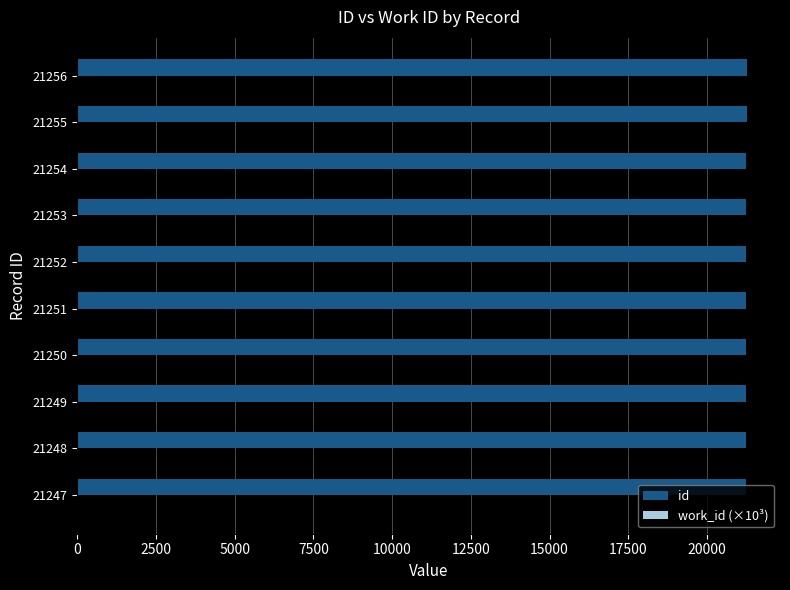

Which series has the largest total across all categories?

id